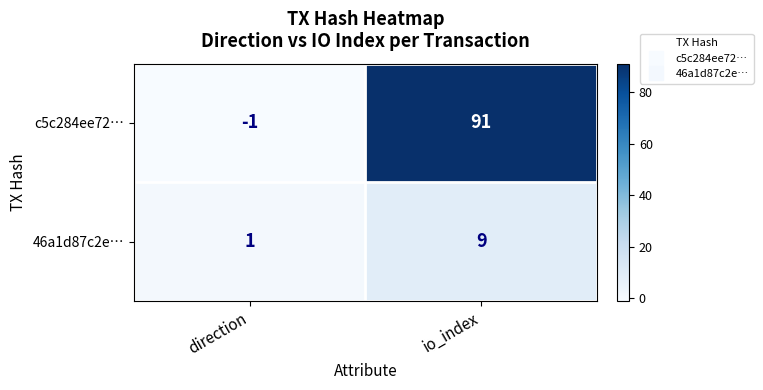

List the series in order of their peak value, lowest first.

46a1d87c2e…, c5c284ee72…